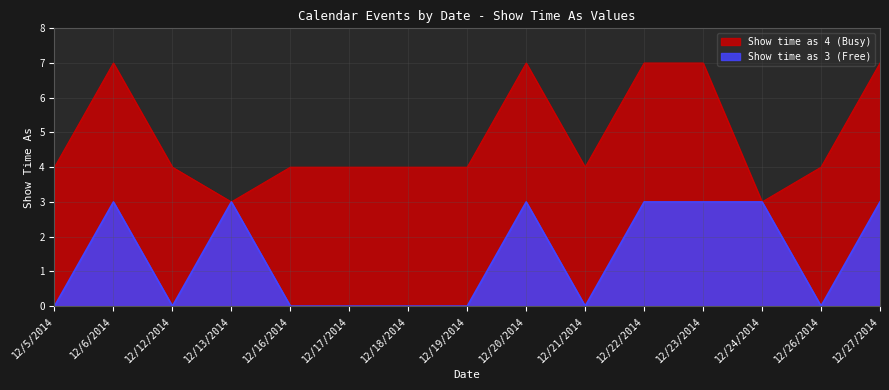

The chart shows a value of 1 at 12/20/2014. True or false?

False